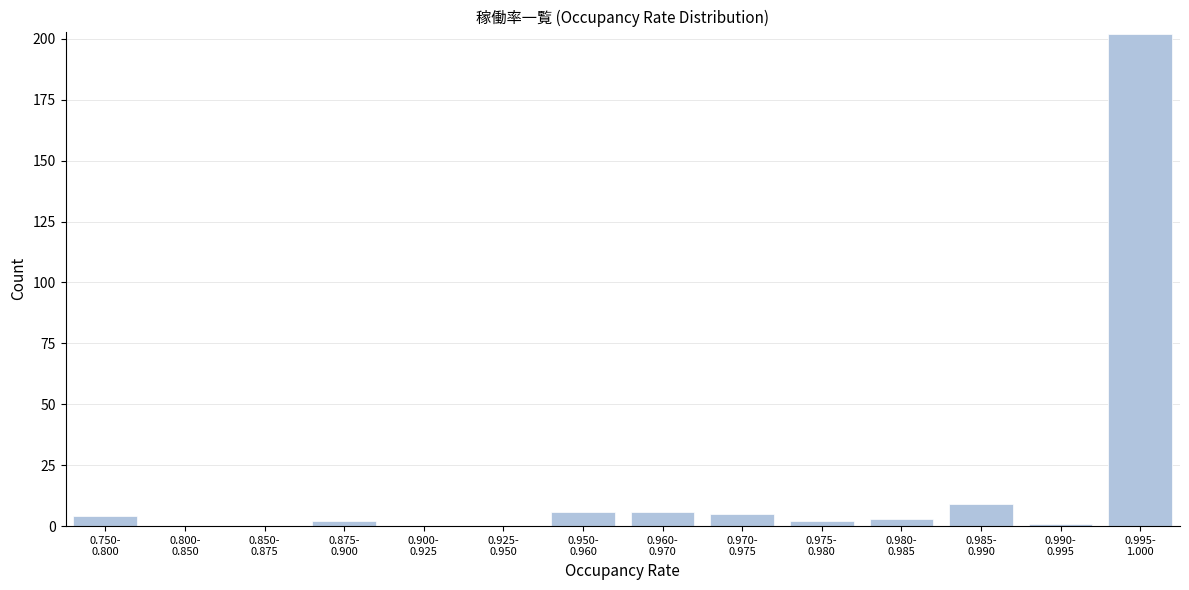

What is the greatest value displayed?

202